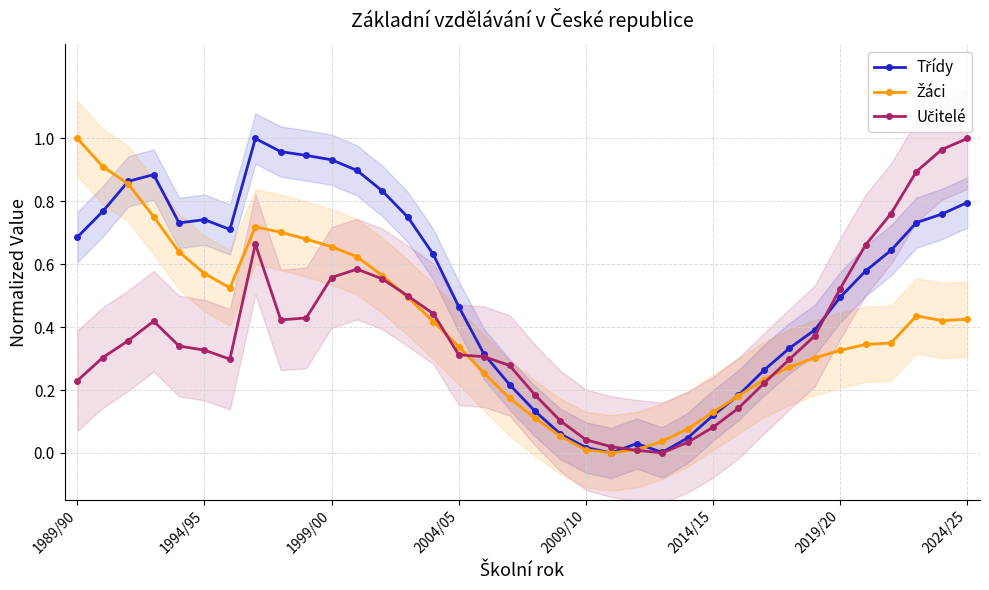

What is the value of the Učitelé point at the 20th from the left?

0.1